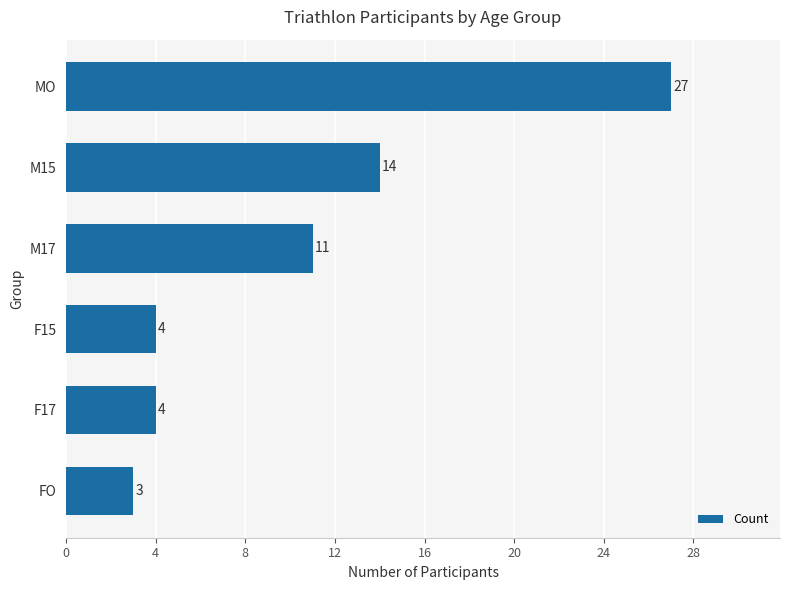

Reading top to bottom, what are all the values shown in this chart?

MO=27	M15=14	M17=11	F15=4	F17=4	FO=3